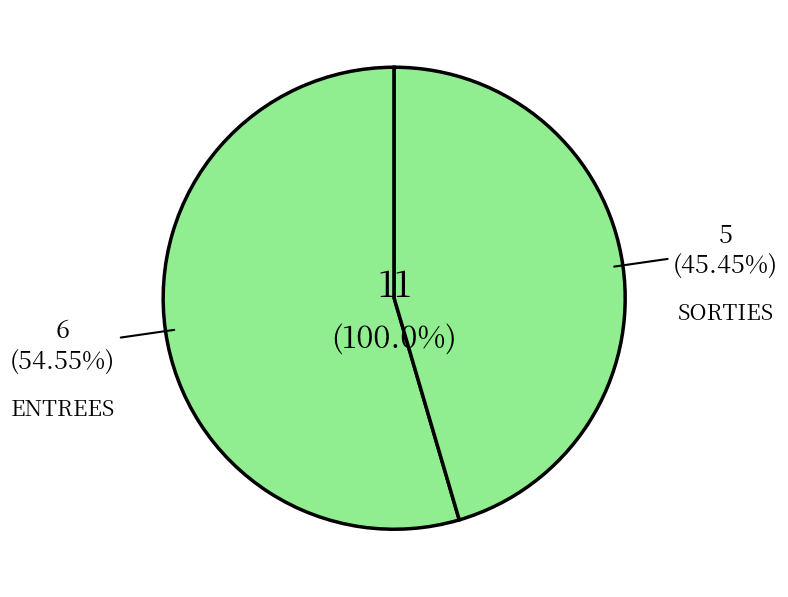

To the nearest percent, what is the combined percentage of SORTIES and ENTREES?

100%